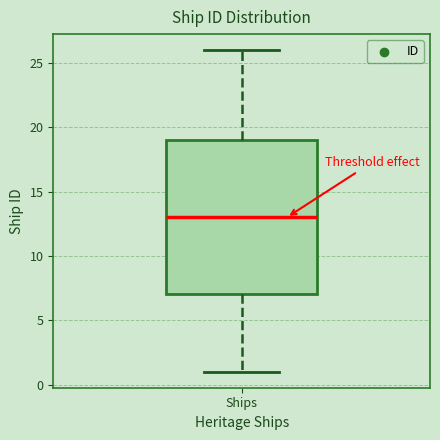

Where is the lower edge of the box for Ships on the y-axis? The values are not printed on the chart, so give them approximately, as read against the axis.

7